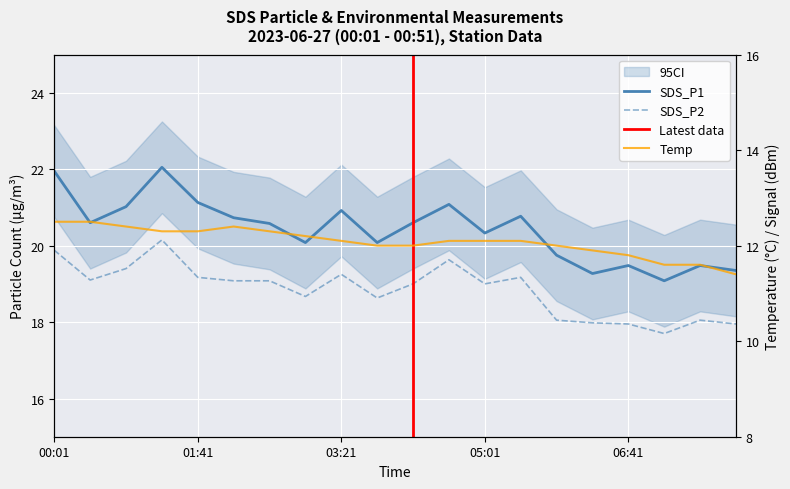

The SDS_P1 series shows 13.7 at 7. True or false?

False